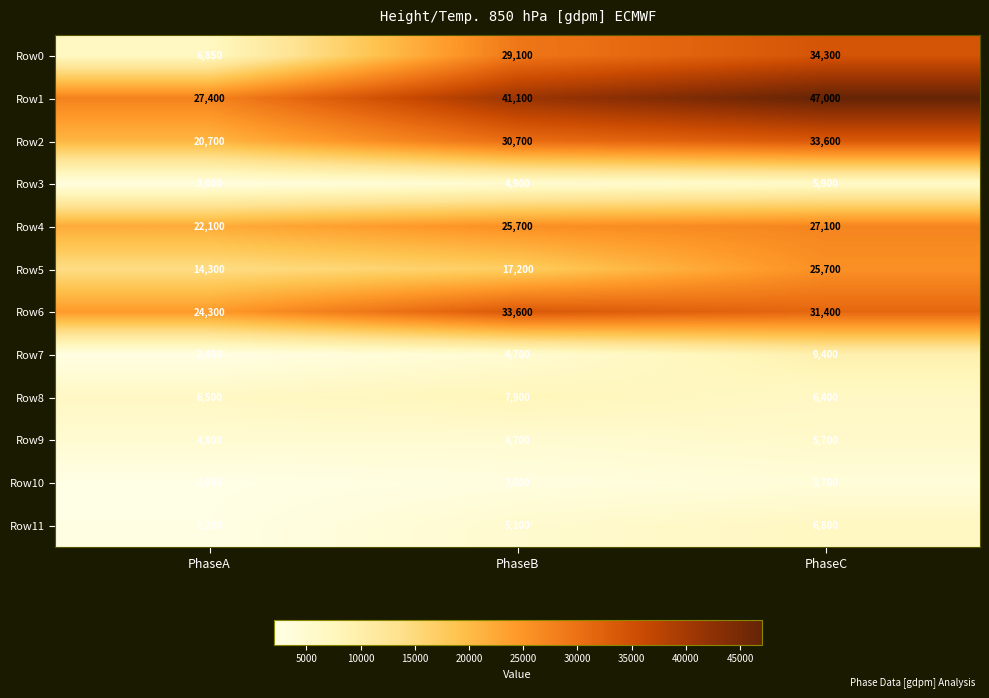

What is the difference between the second highest and minimum values in the Row4 series?

3600